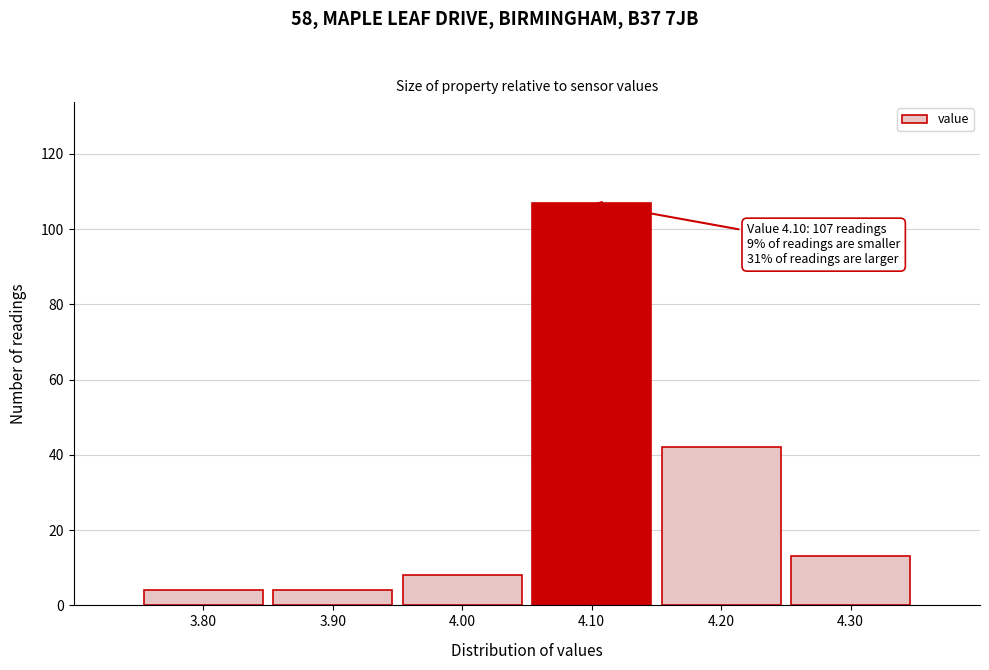

Which range on the x-axis has the tallest bar?

4.05 to 4.15